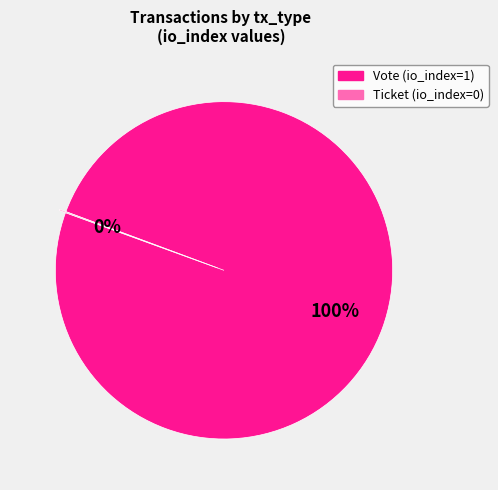

Does Vote (io_index=1) represent more than half of the total?

Yes